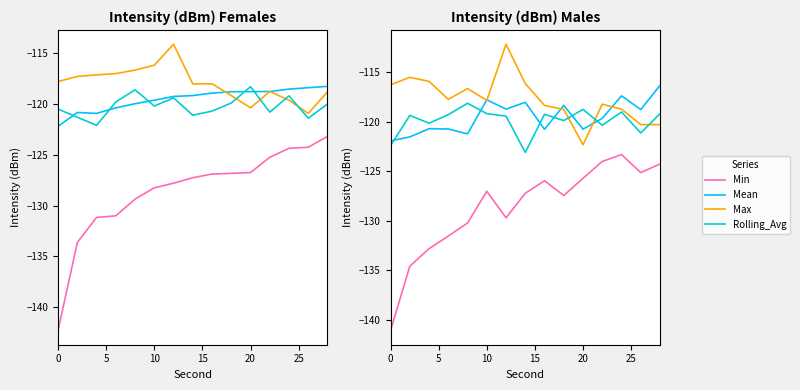

How many lines are shown in the chart?

4